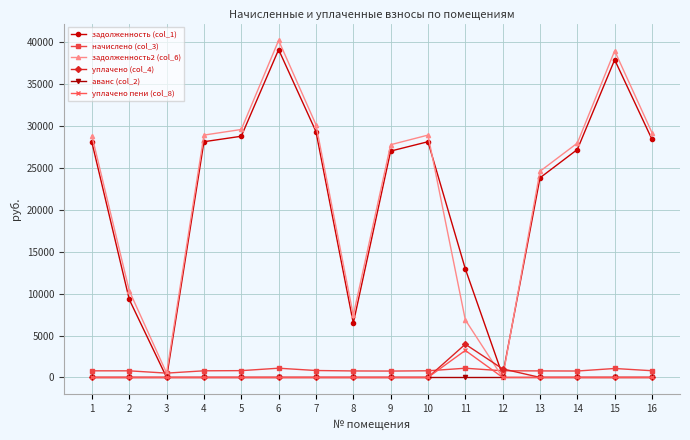

In задолженность (col_1), how many points are higher than both neighbors (excluding endpoints)?

3